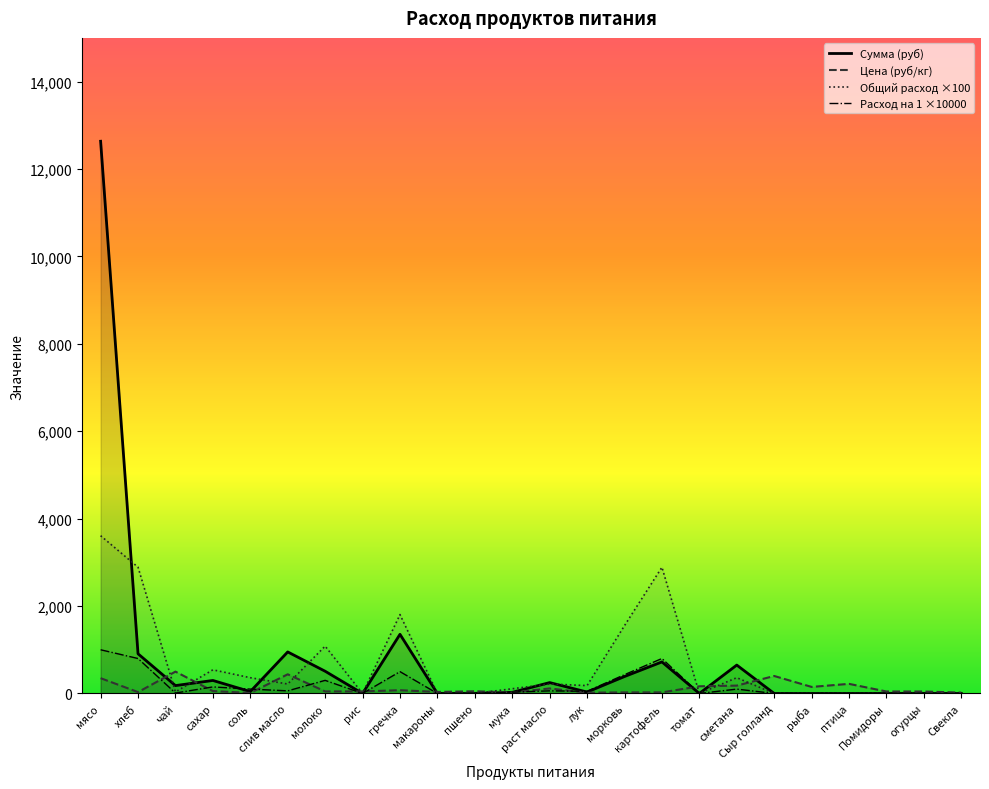

True or false: Цена has more than 0 interior local peaks.

True